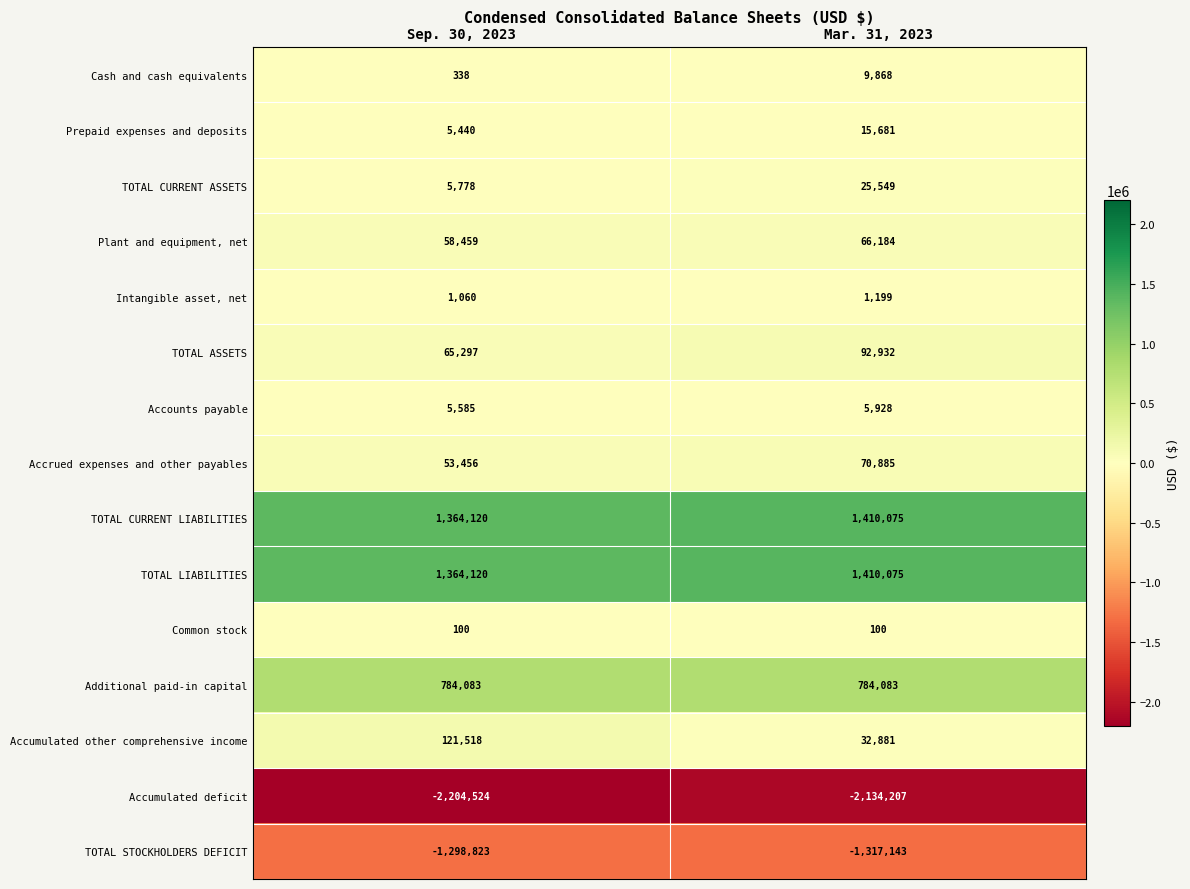

At which category is the sum across all series the highest?

Mar. 31, 2023